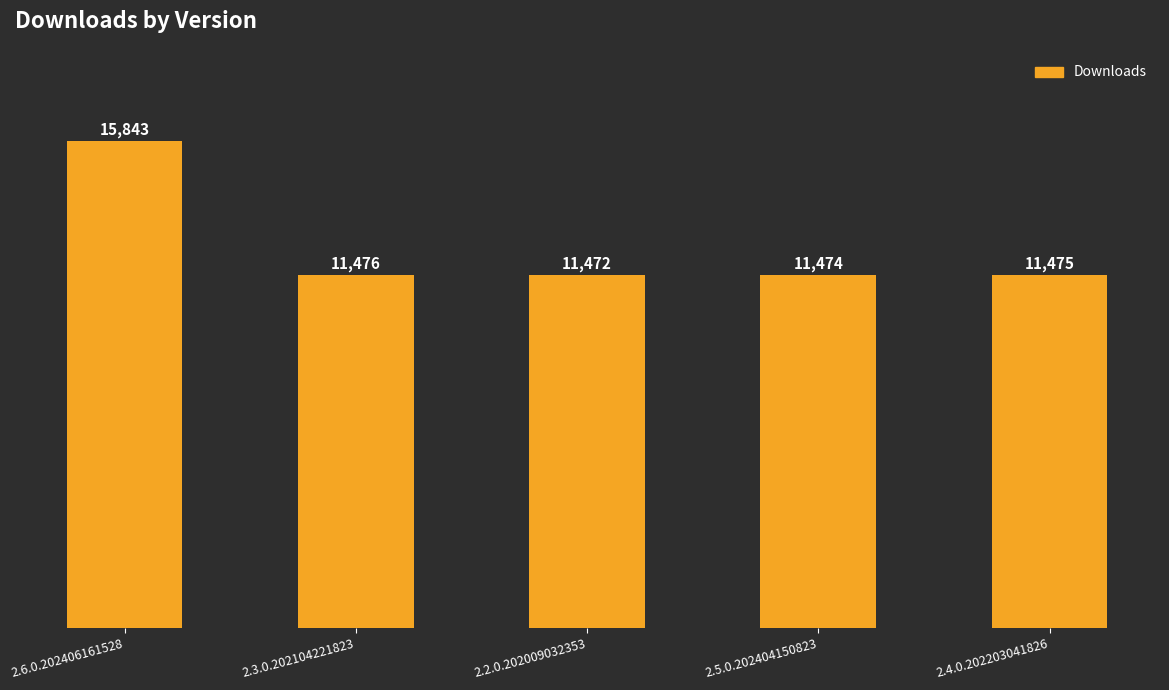

Reading left to right, transcribe all the data shown in this chart.

15843	11476	11472	11474	11475